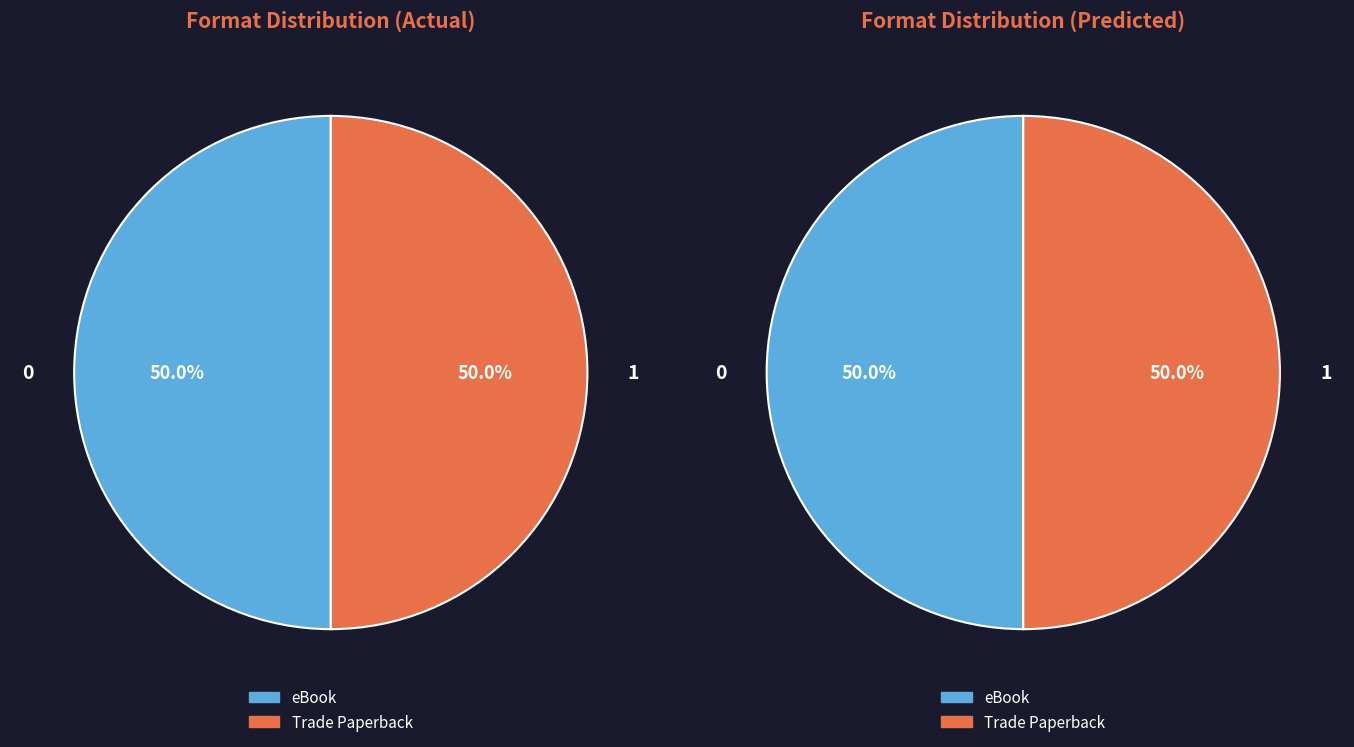

Is there any slice that represents more than half of the pie?

No